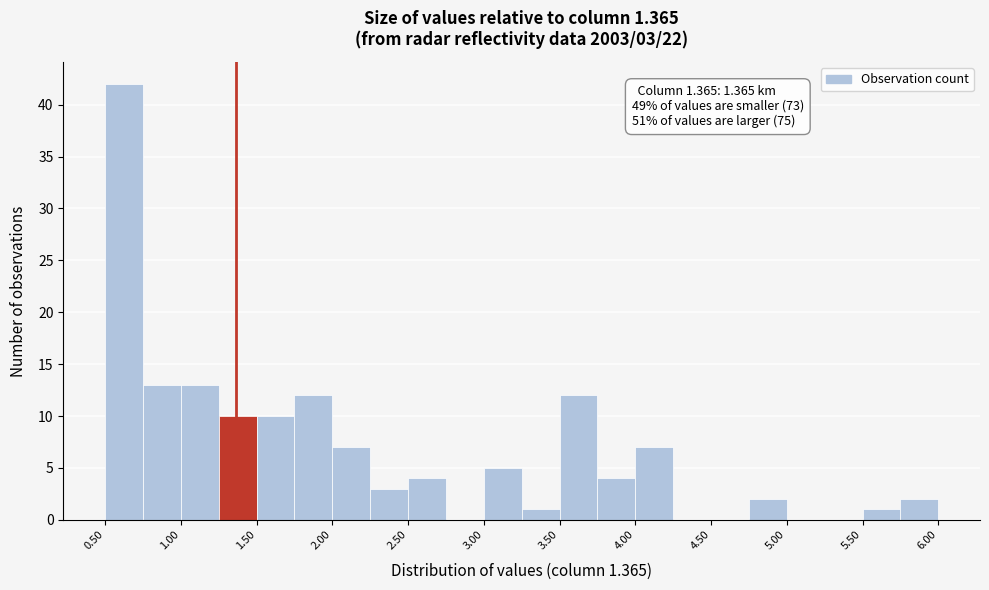

Which range on the x-axis has the tallest bar?

0.50 to 0.75